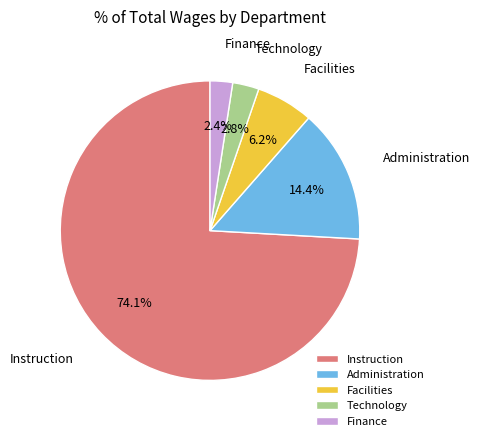

Is it true that Instruction is 74% of the pie?

True